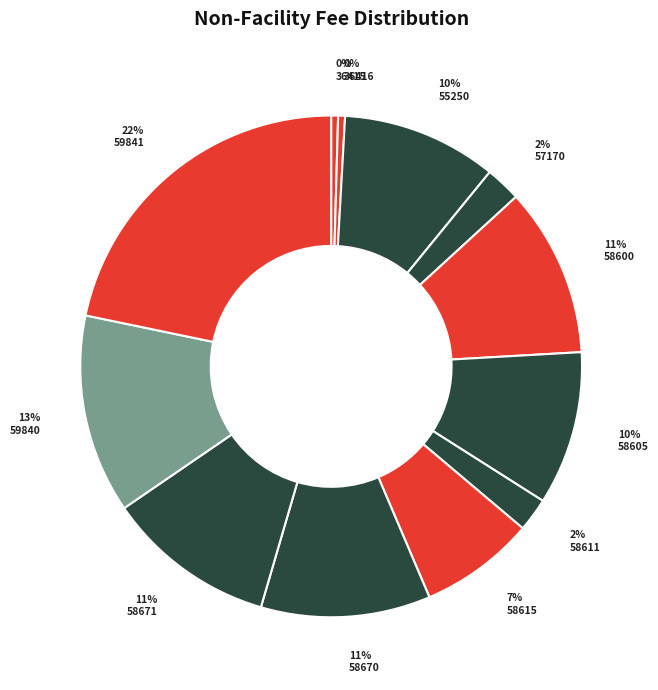

Which slice is the smallest?

36415